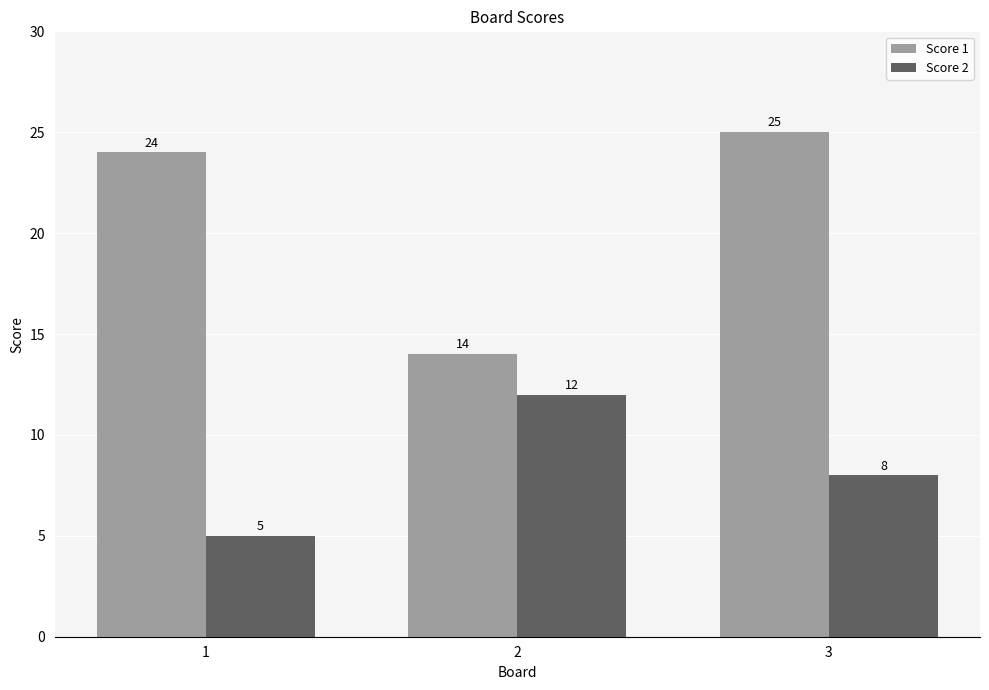

Are the bars horizontal?

No